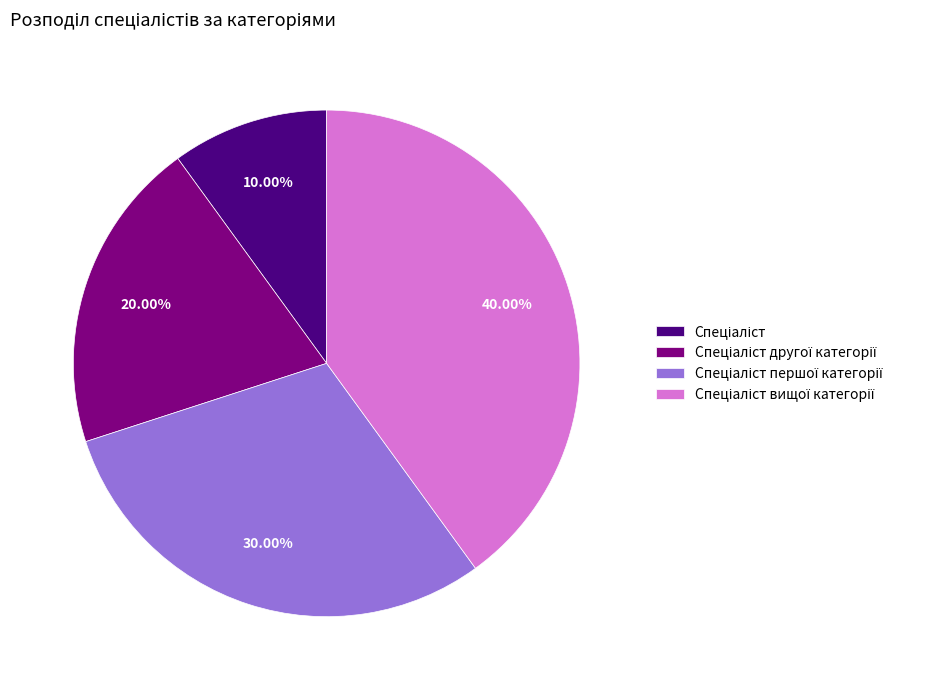

Does any single category account for the majority?

No